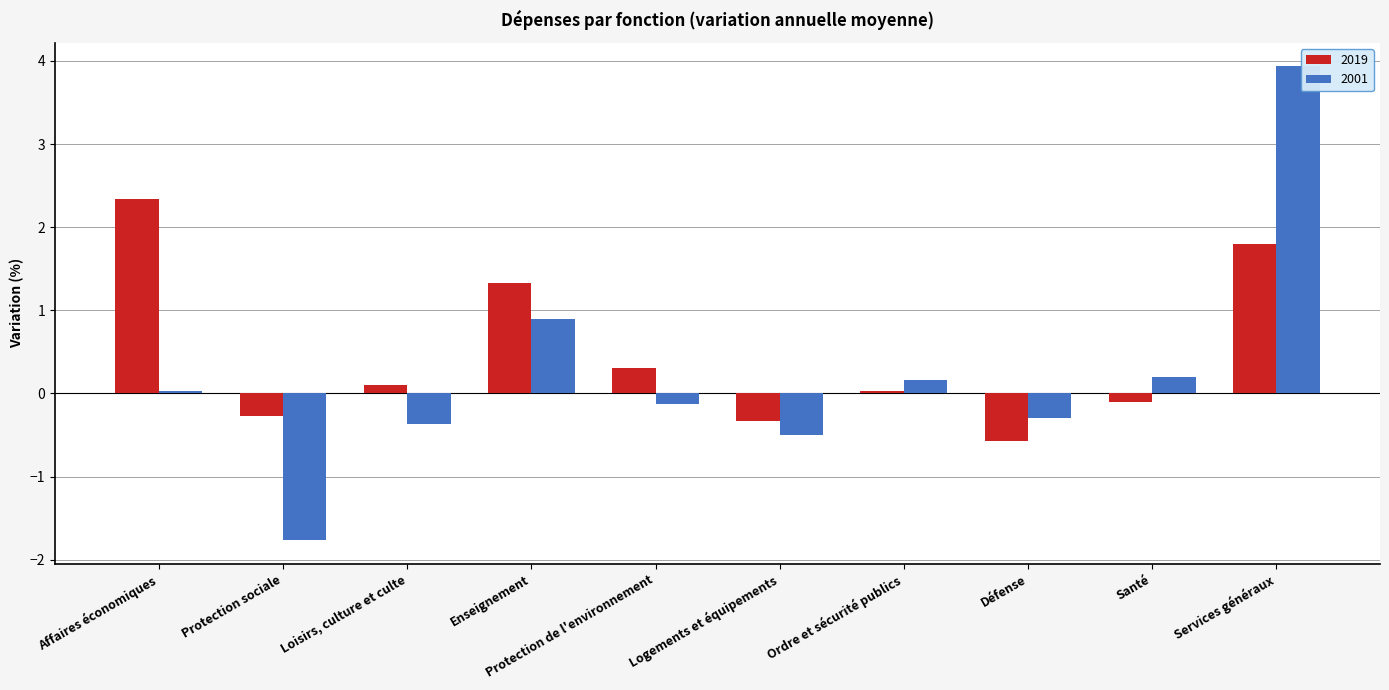

What position from the right is Affaires économiques?

10